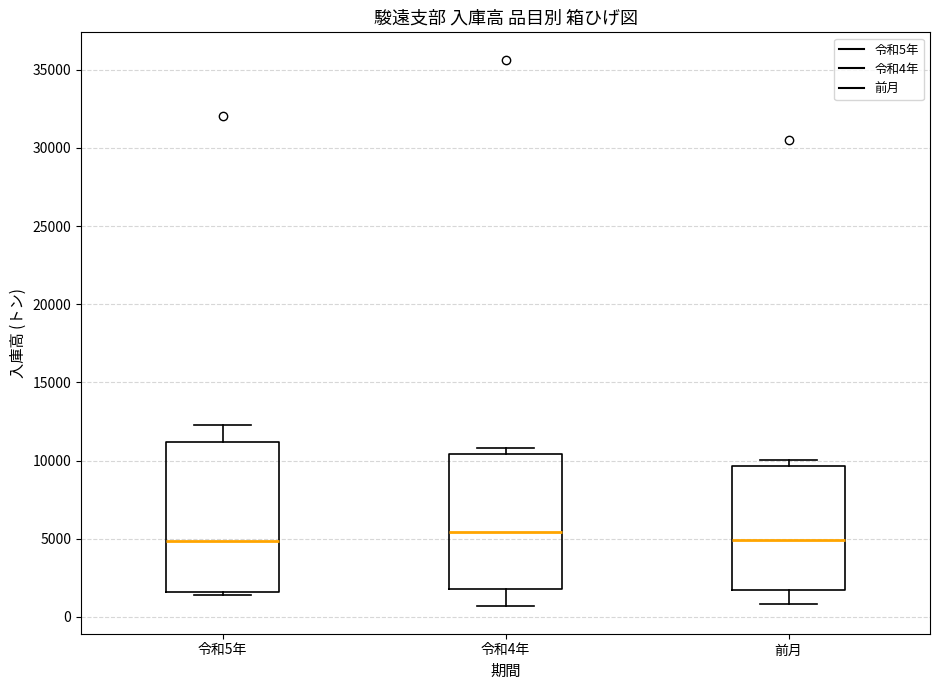

Reading left to right, read every box against the y-axis: the position of its median line, the range the box covers, and the ends of its whiskers. The values are not printed on the chart, so give them approximately, as read against the axis.

令和5年: median 5000, box 1500 to 11000, whiskers 1500 (just below the box's lower edge) to 12500
令和4年: median 5500, box 2000 to 10500, whiskers 500 to 11000
前月: median 5000, box 1500 to 9500, whiskers 1000 to 10000